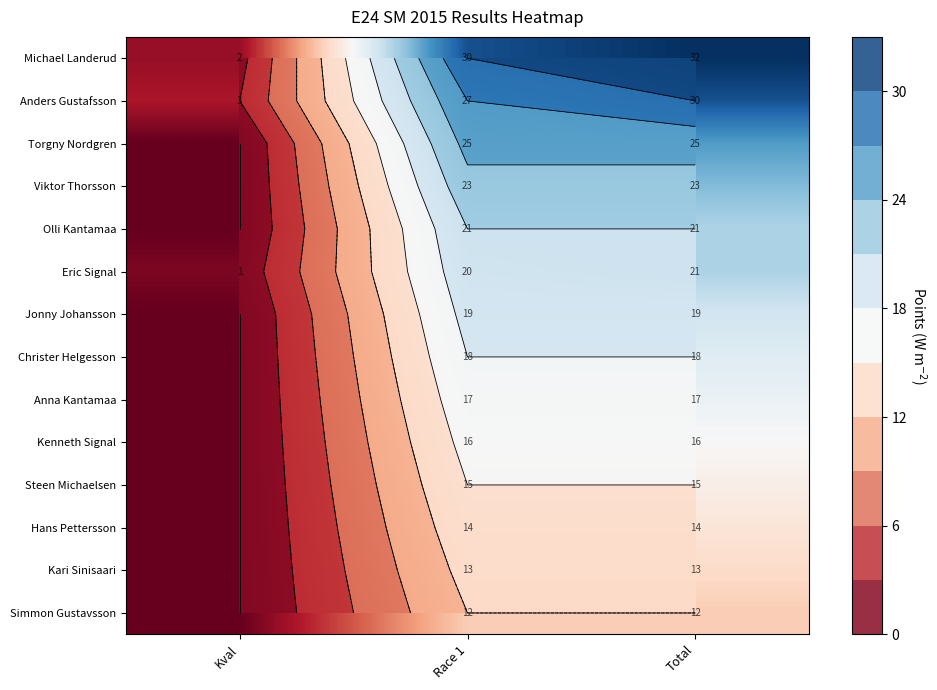

What is the difference between the maximum and second lowest values in the Eric Signal series?

1